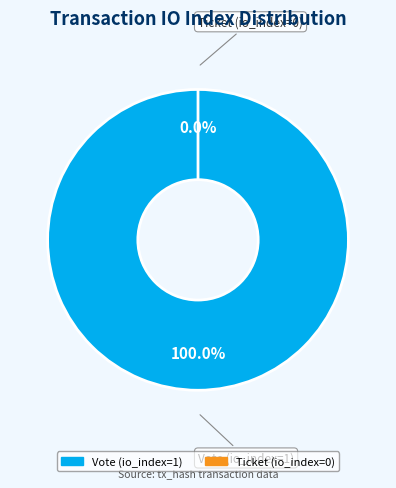

How many segments does this pie chart have?

2